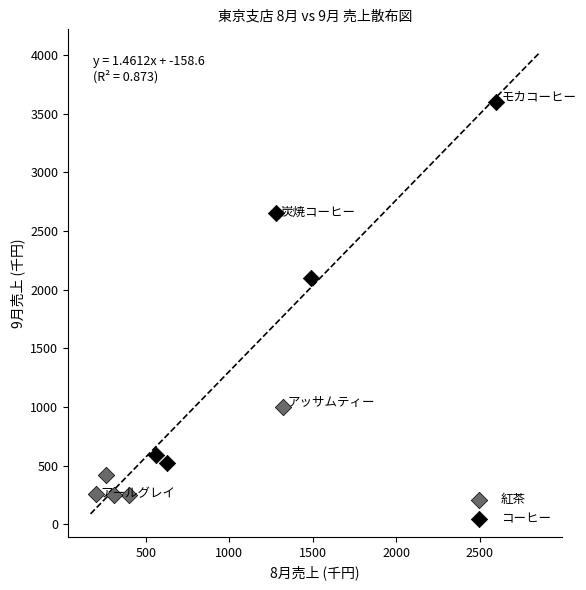

Which series reaches the minimum Y coordinate?

紅茶